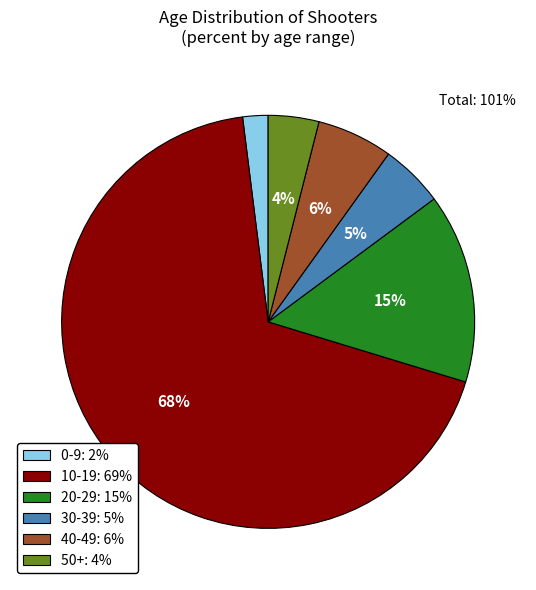

What is the largest slice in the pie chart?

10-19